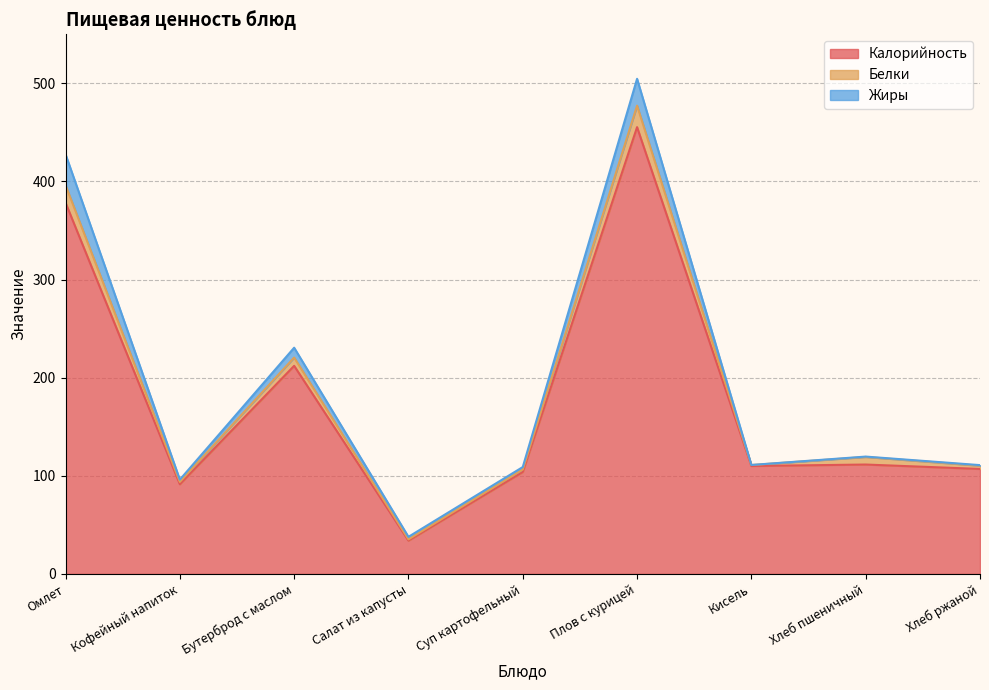

Does the chart have visible grid lines?

Yes